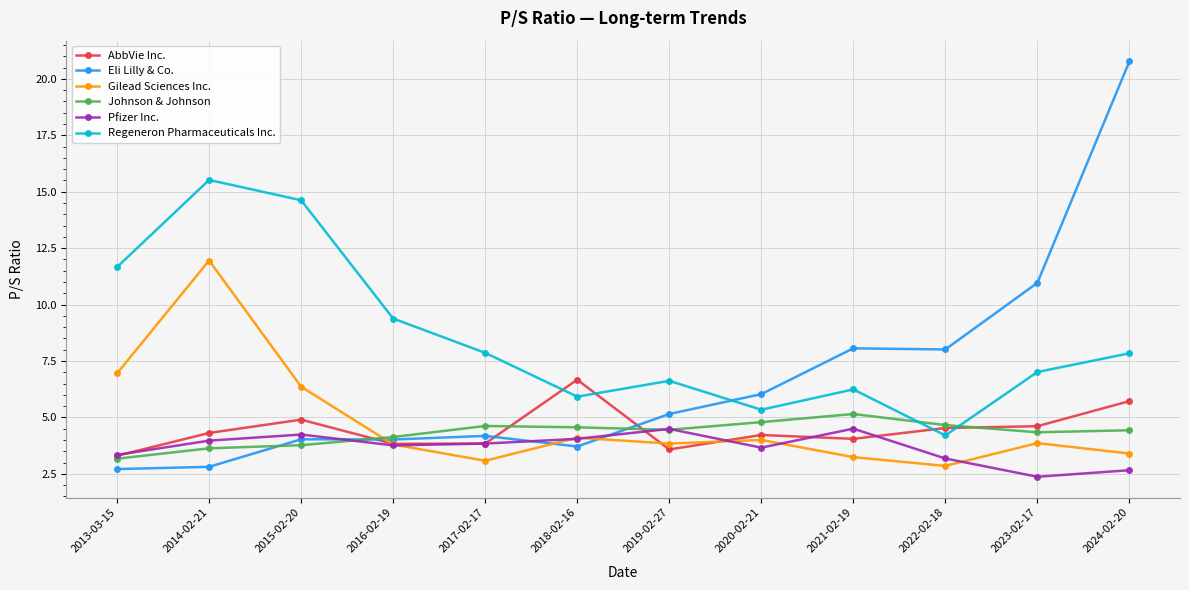

At 2024-02-20, list the series in order from smallest to largest.

Pfizer Inc., Gilead Sciences Inc., Johnson & Johnson, AbbVie Inc., Regeneron Pharmaceuticals Inc., Eli Lilly & Co.